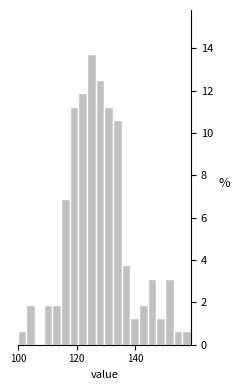

Read against the x-axis, roughly where is the centre of the tallest bar?

126